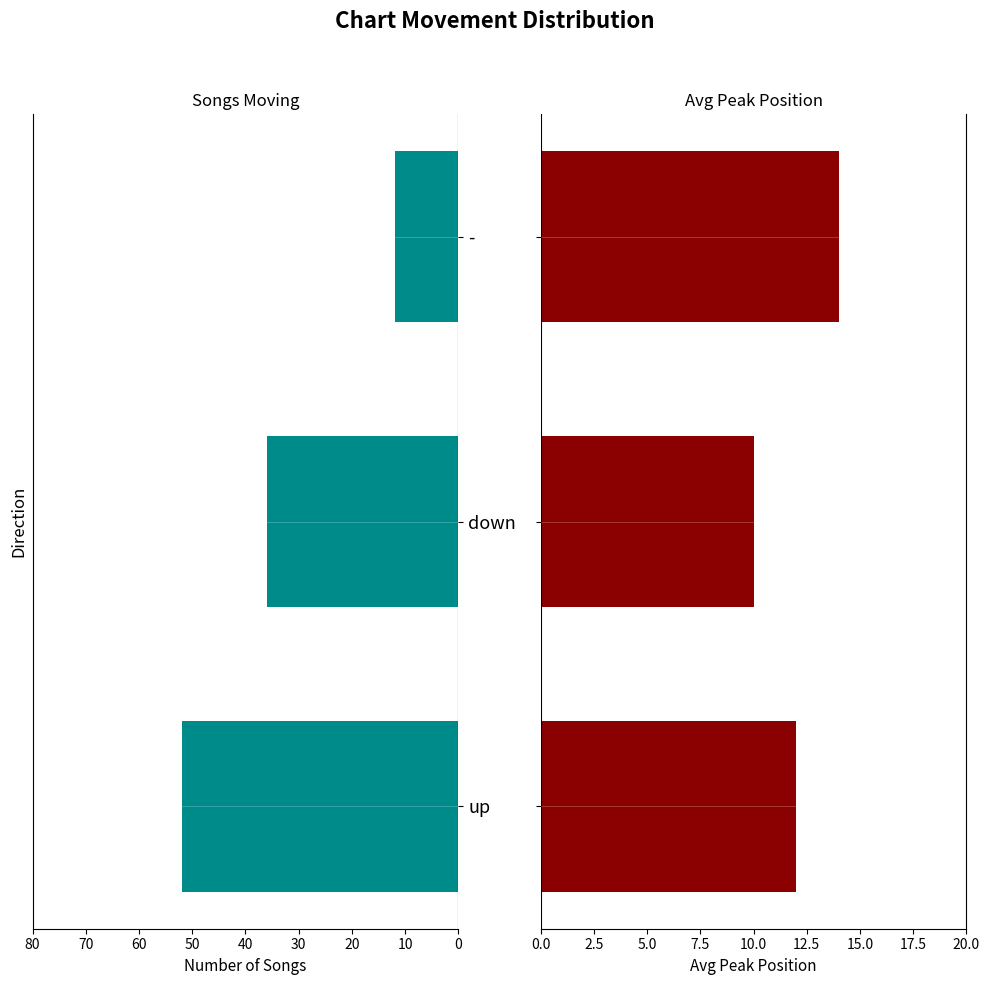

How many groups of bars are there?

3